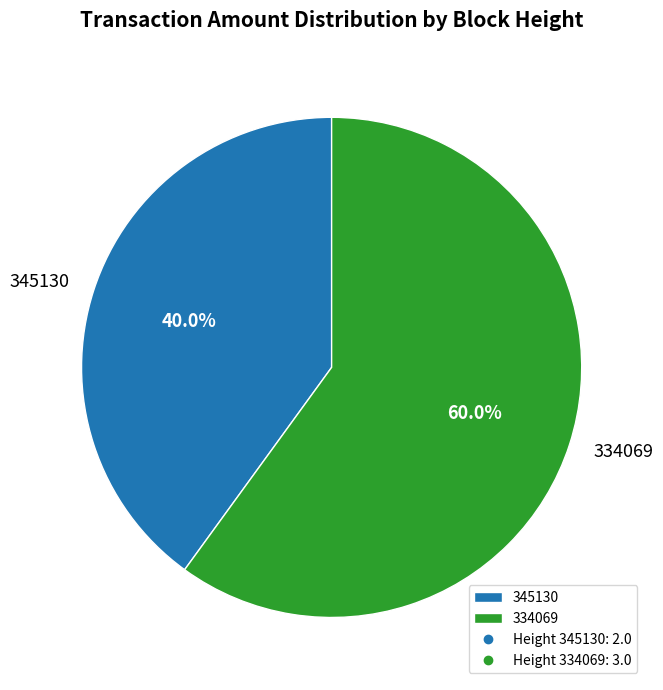

Is there any slice that represents more than half of the pie?

Yes